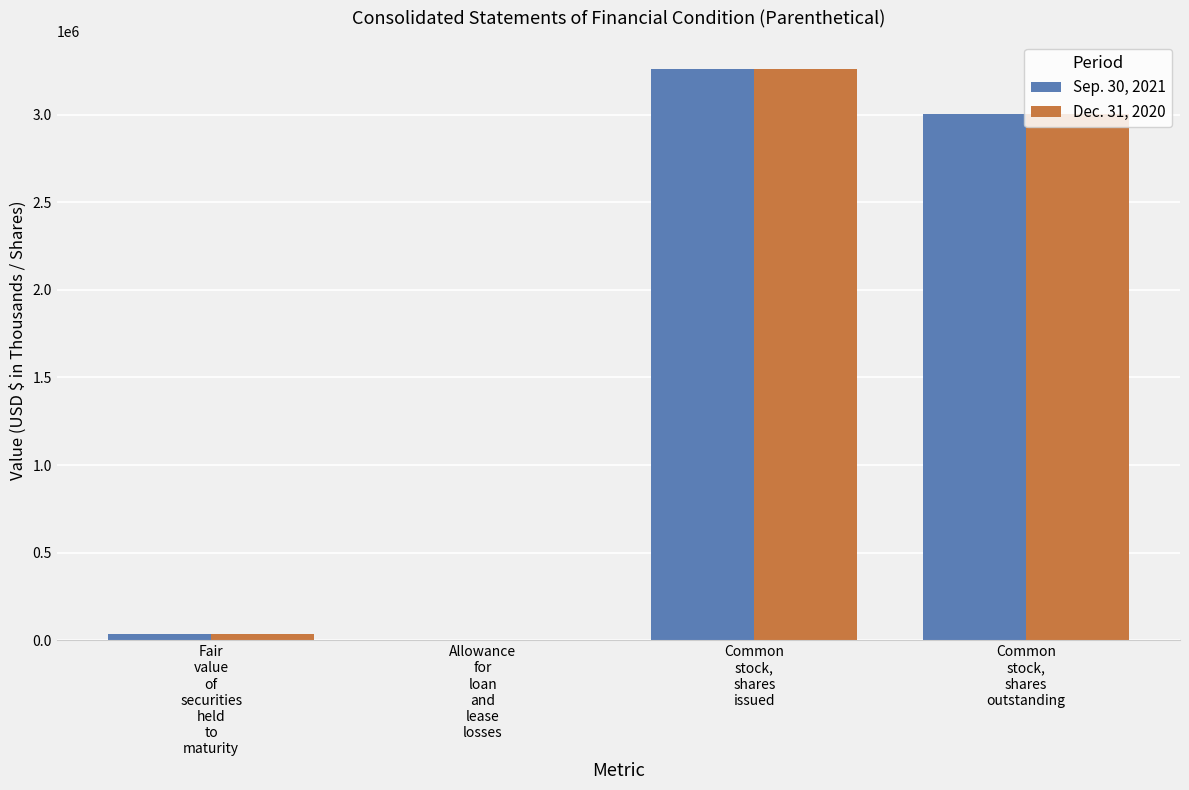

Reading left to right, list all the values displayed in this chart.

Sep. 30, 2021: 36520	1592	3257759	3003653
Dec. 31, 2020: 34970	1561	3257759	3003653